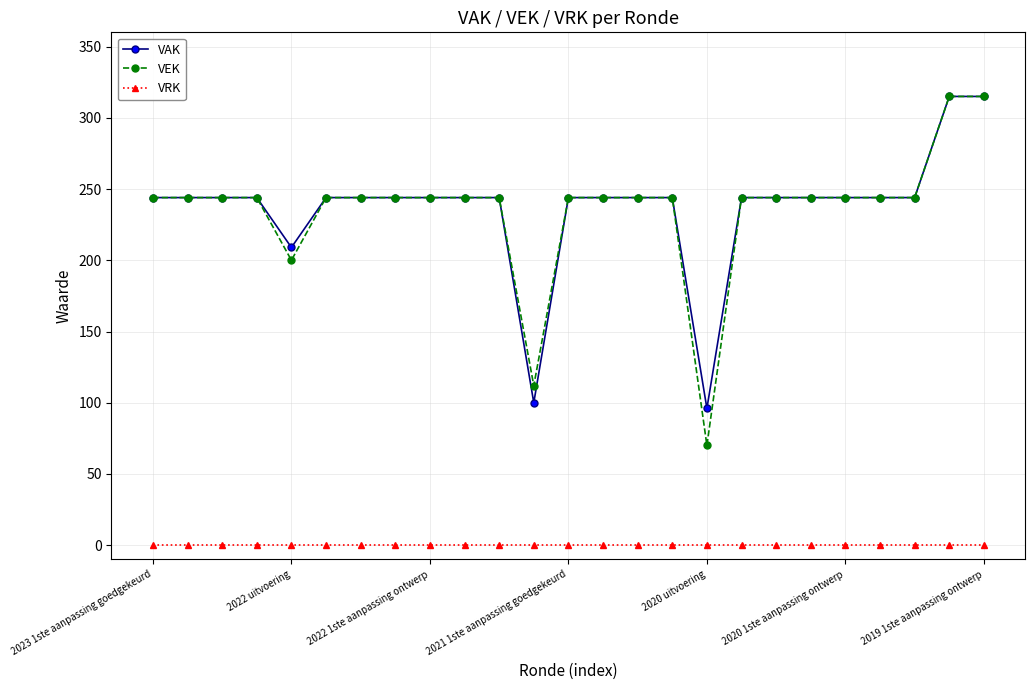

What is the greatest value displayed?

315